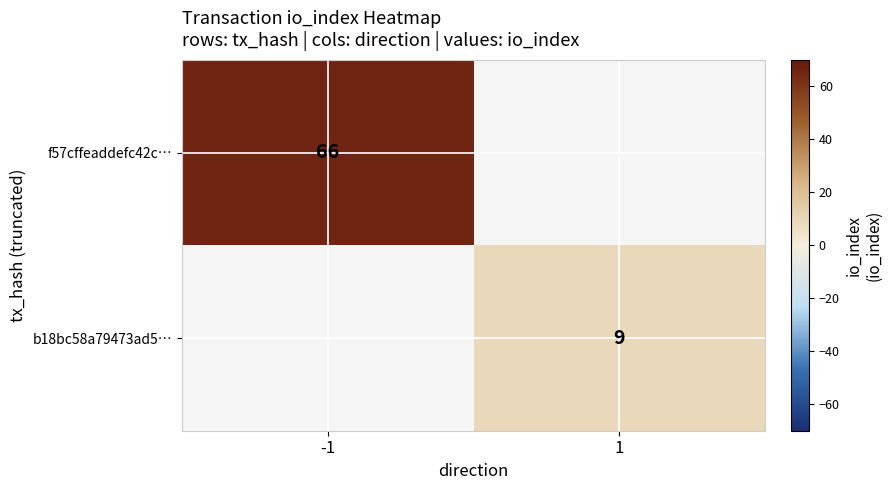

Is the value of f57cffeaddefc42c… at -1 greater than the value of b18bc58a79473ad5… at 1?

Yes